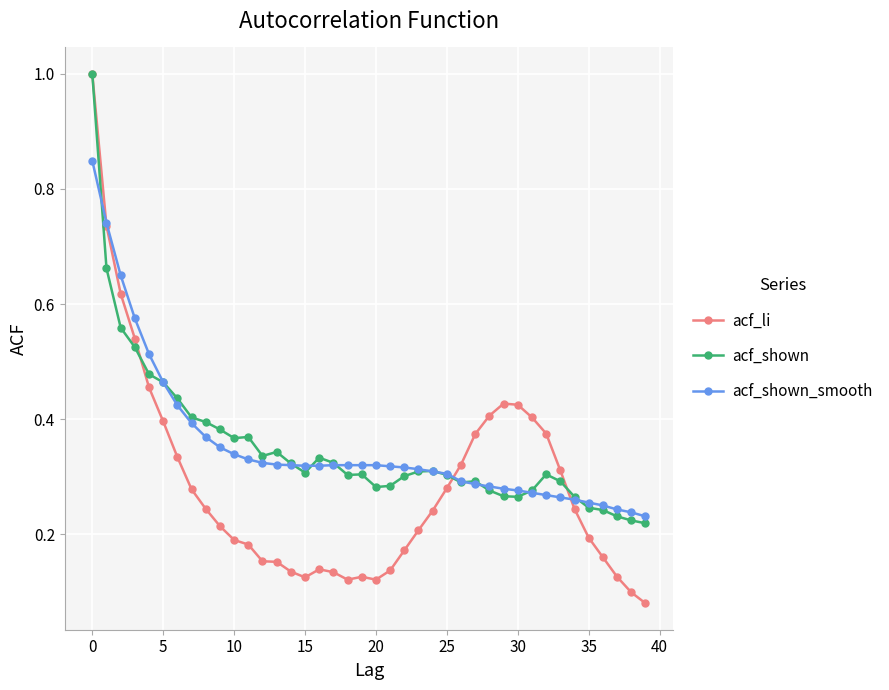

What is the maximum value for acf_li?

1.0